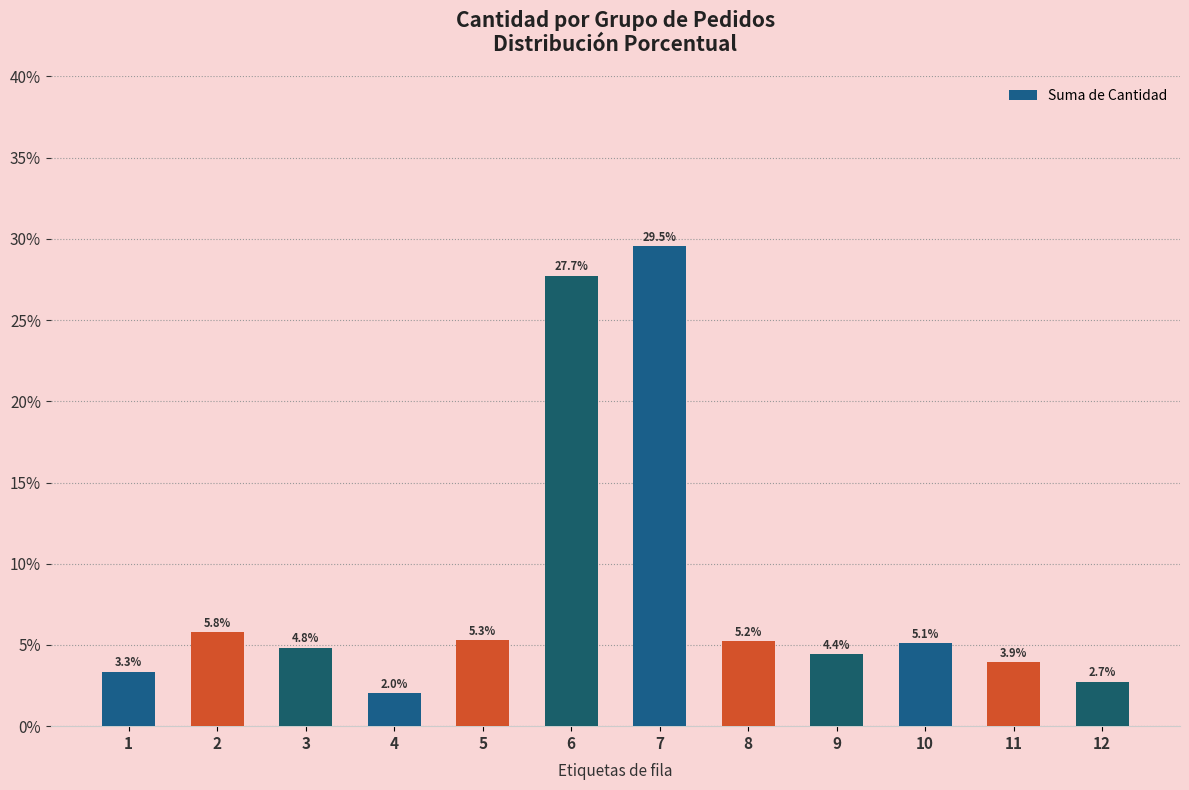

What is the minimum value shown in the chart?

2.0